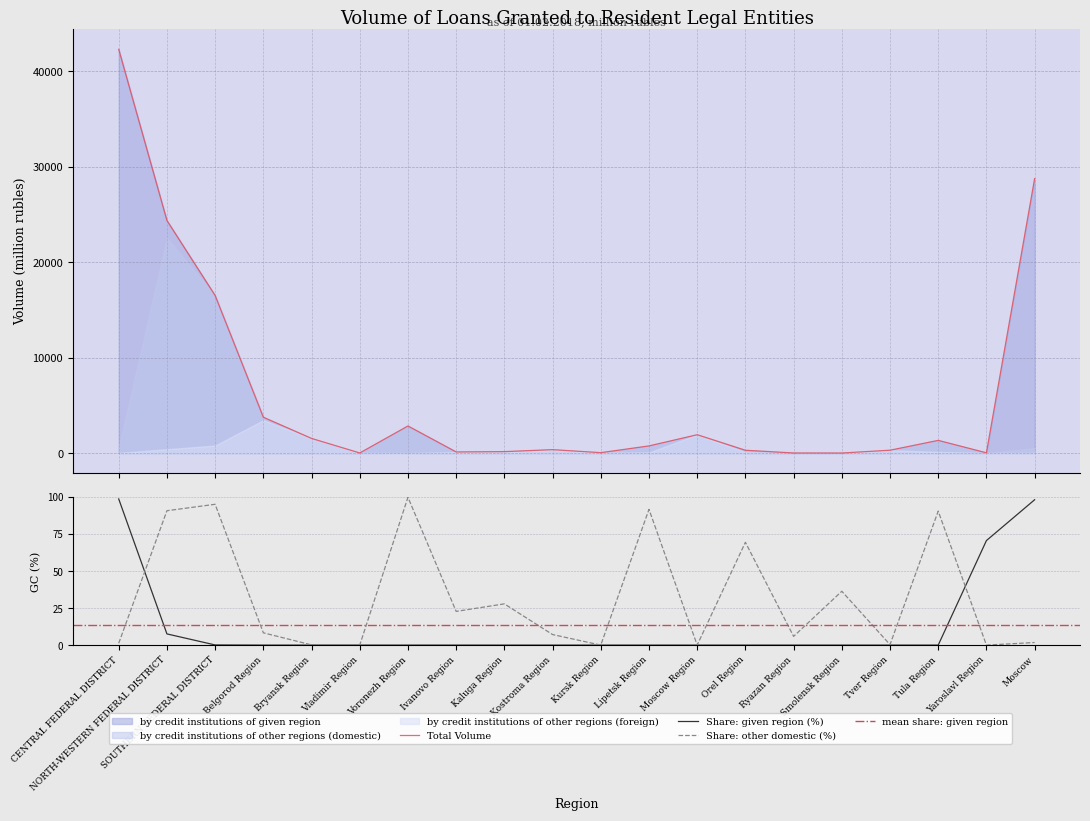

Which label corresponds to the largest value in the chart?

CENTRAL FEDERAL DISTRICT